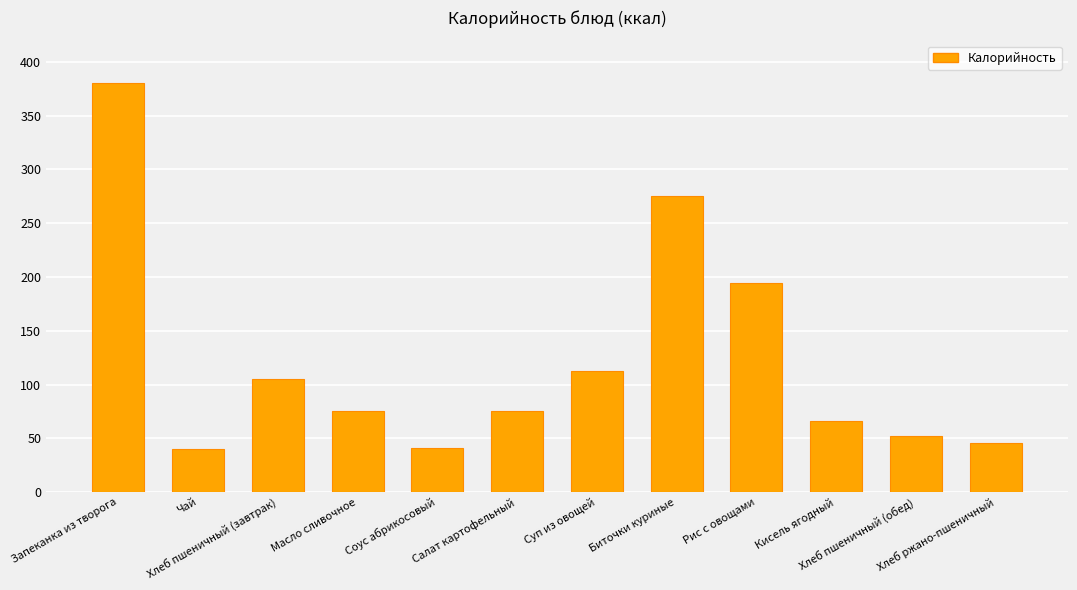

What is the smallest value displayed?

40